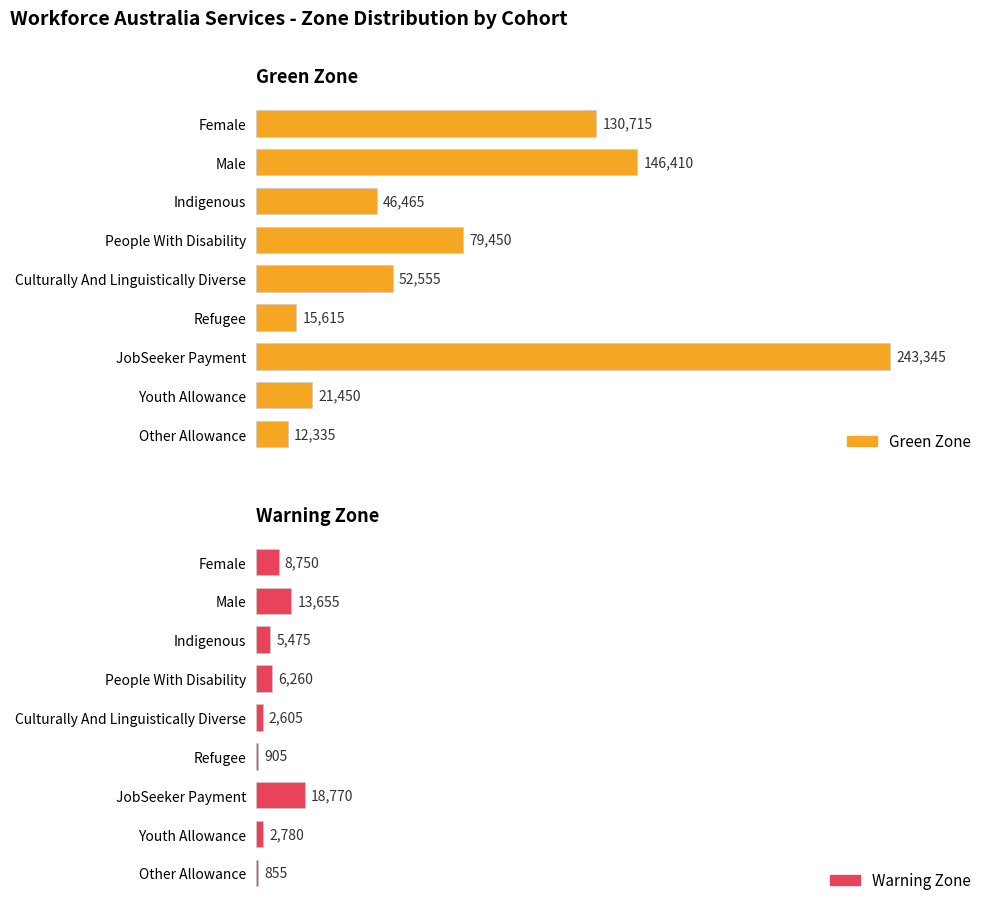

What is the value of the Green Zone bar at the 8th from the left?

21450